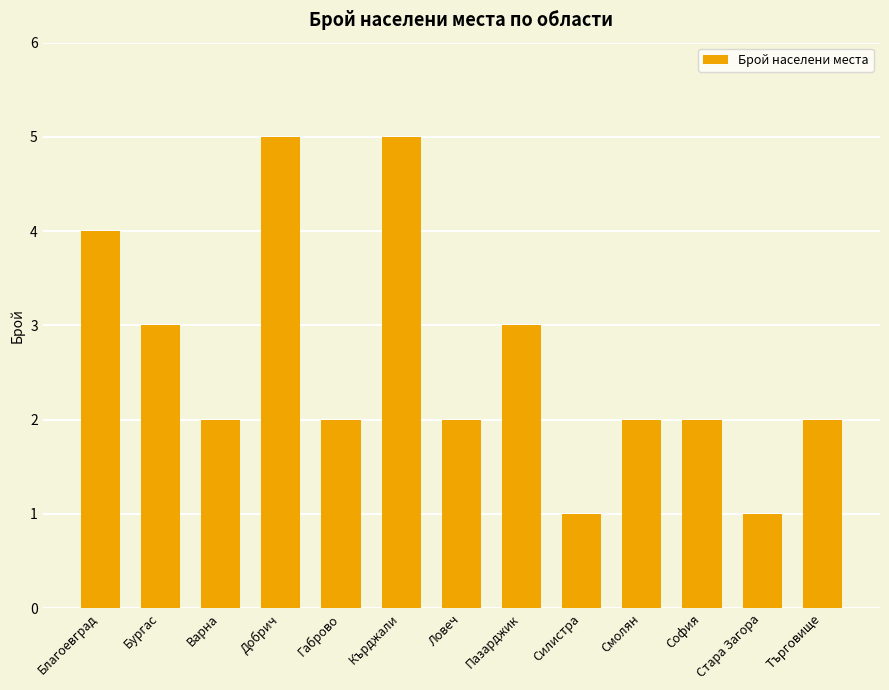

What is the smallest value displayed?

1